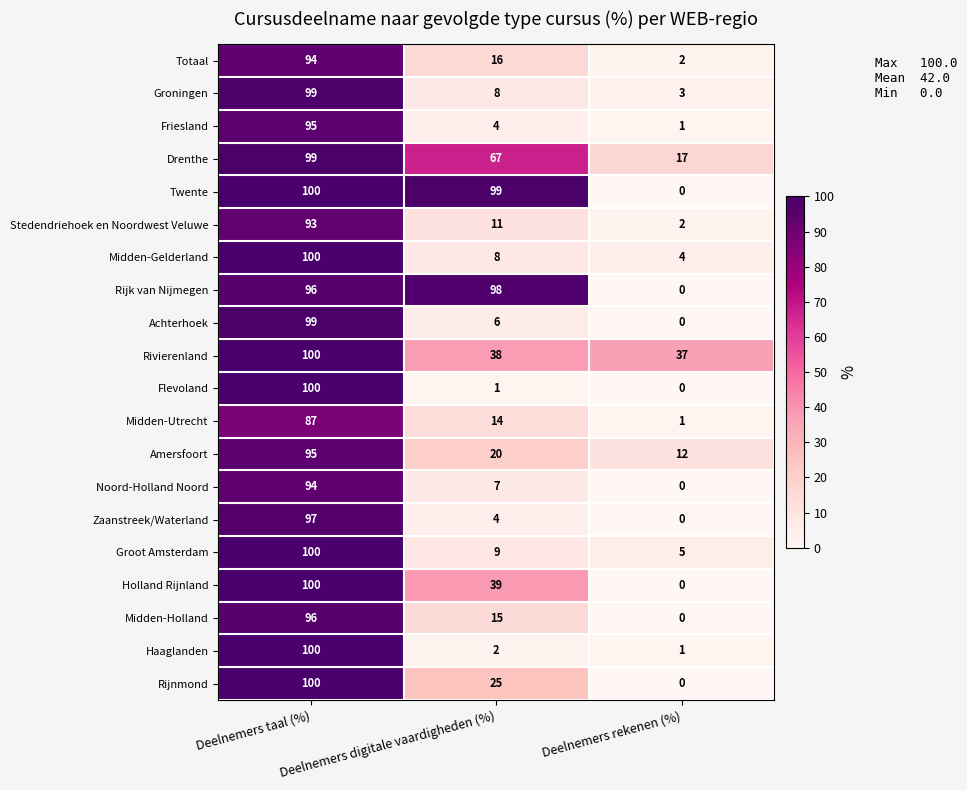

Which category has the highest value in the Midden-Gelderland series?

Deelnemers taal (%)